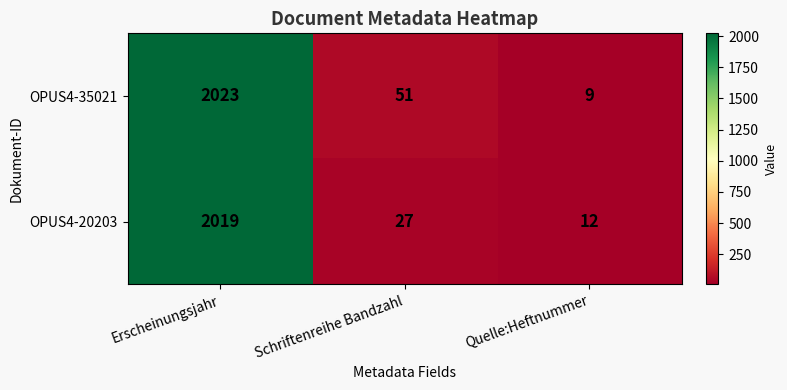

The OPUS4-20203 series shows 27 at Schriftenreihe Bandzahl. True or false?

True